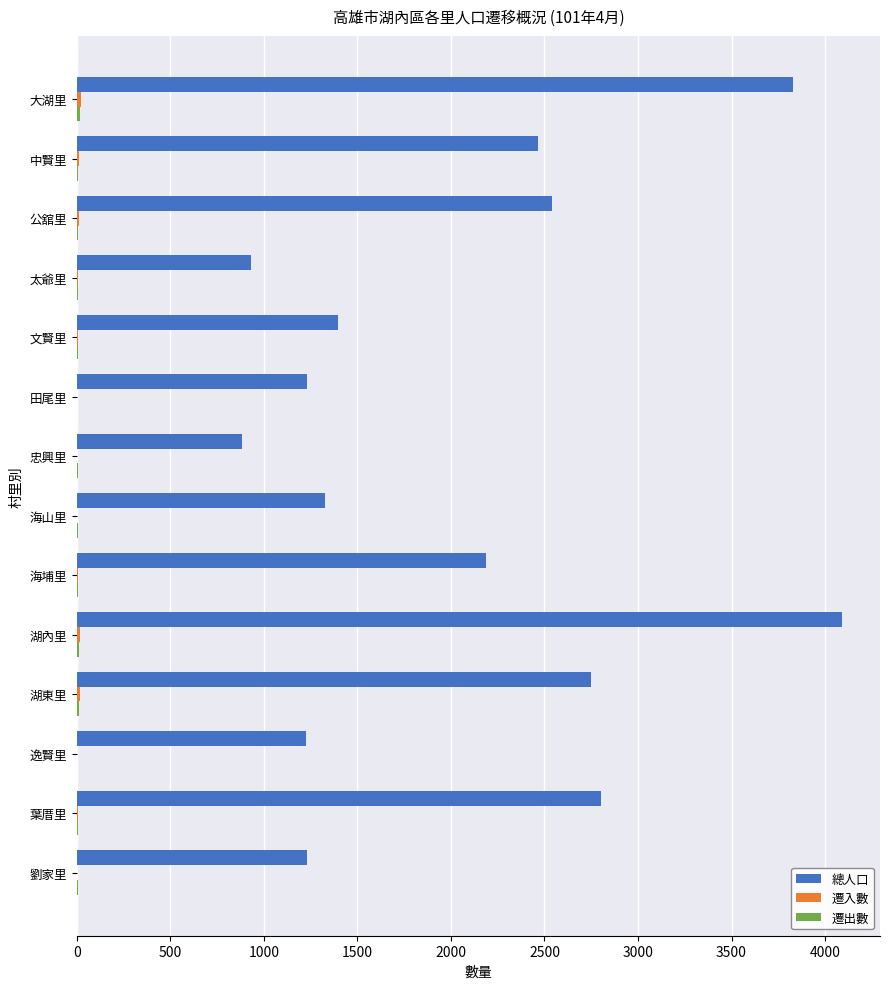

Which series has the largest total across all categories?

總人口